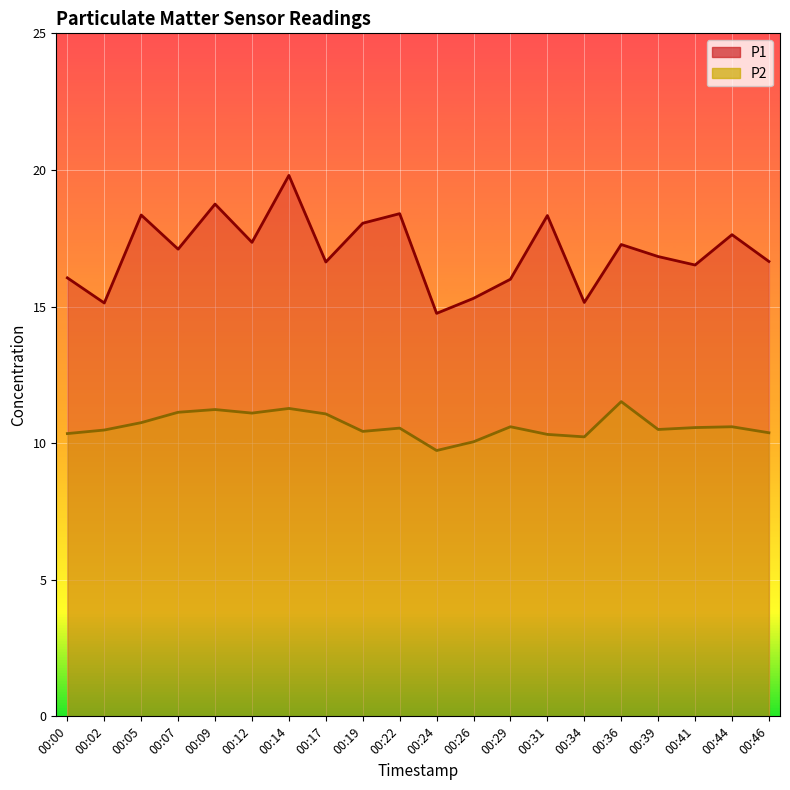

Which series has the largest total across all categories?

P1